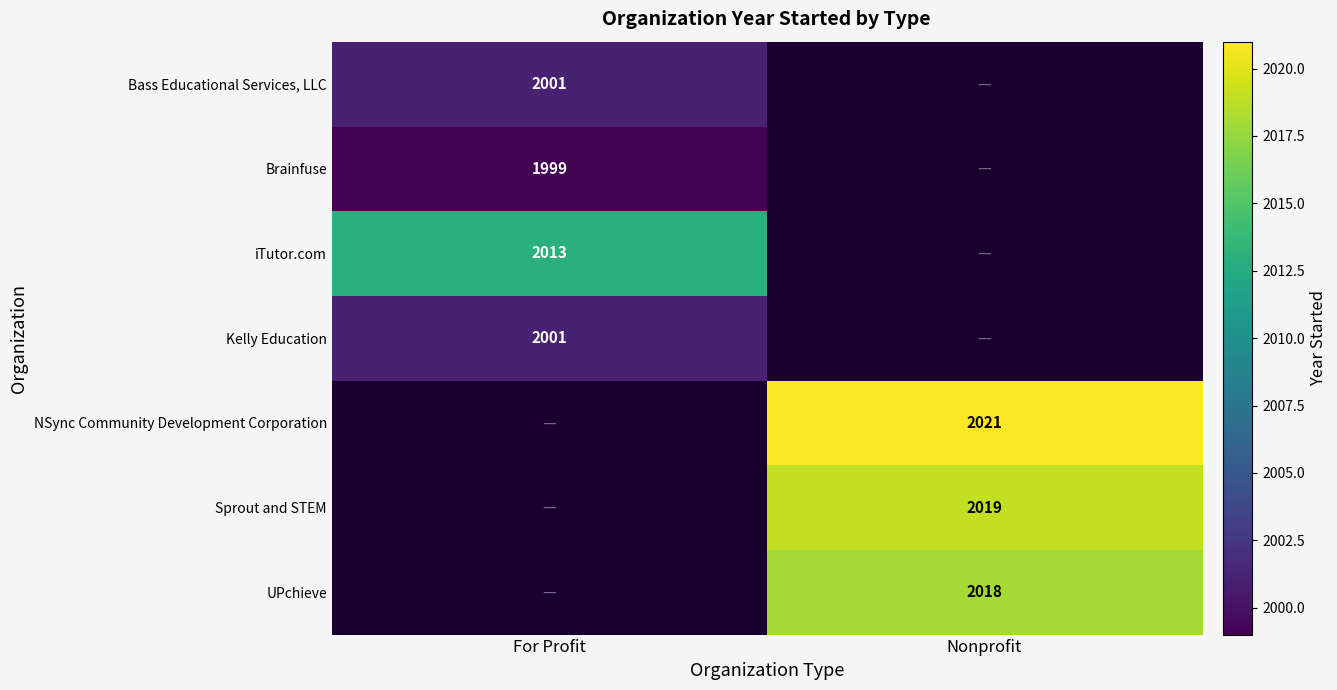

What is the difference between the highest and lowest values at For Profit?

14.0